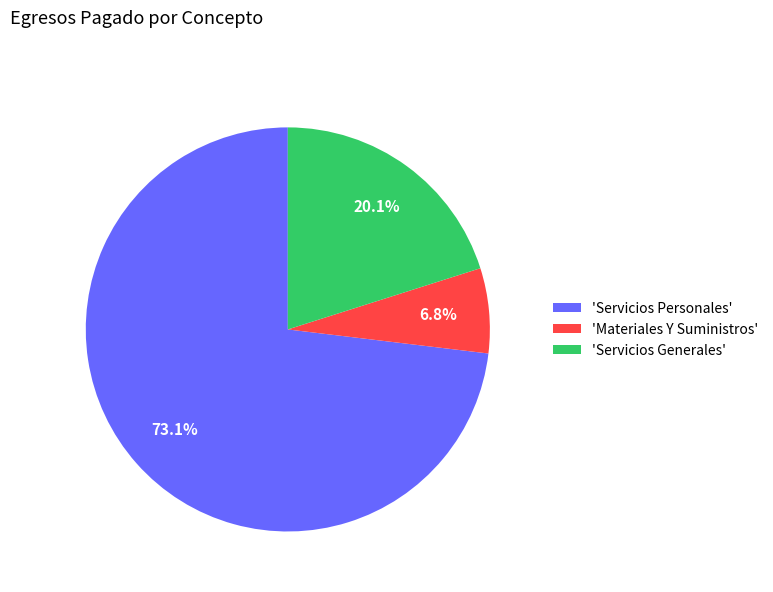

Is the sum of 'Servicios Generales' and 'Materiales Y Suministros' greater than half?

No